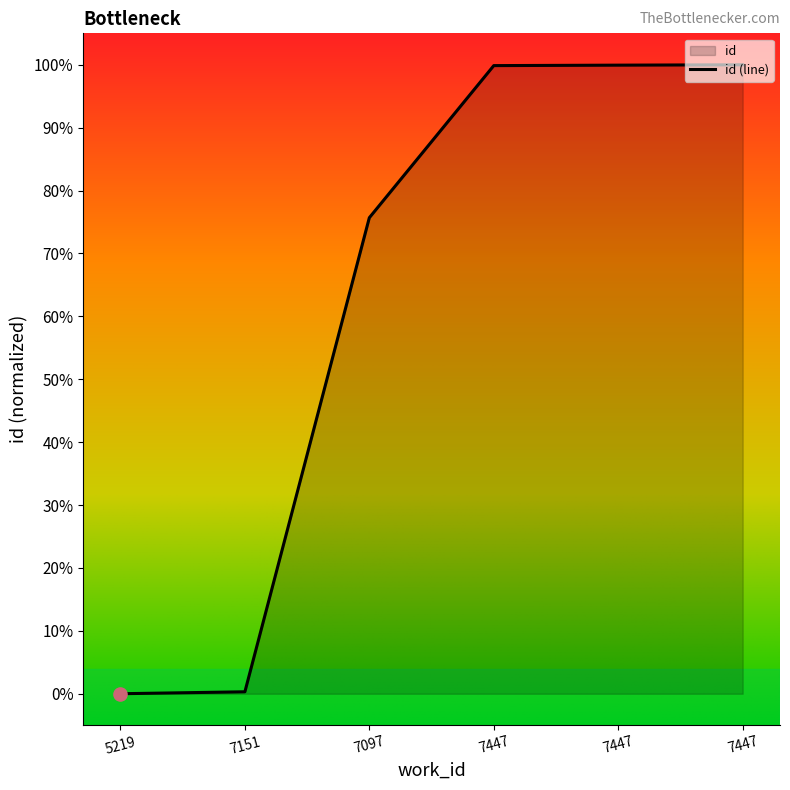

What is the change in value from 7151 to 7447?

+1.0